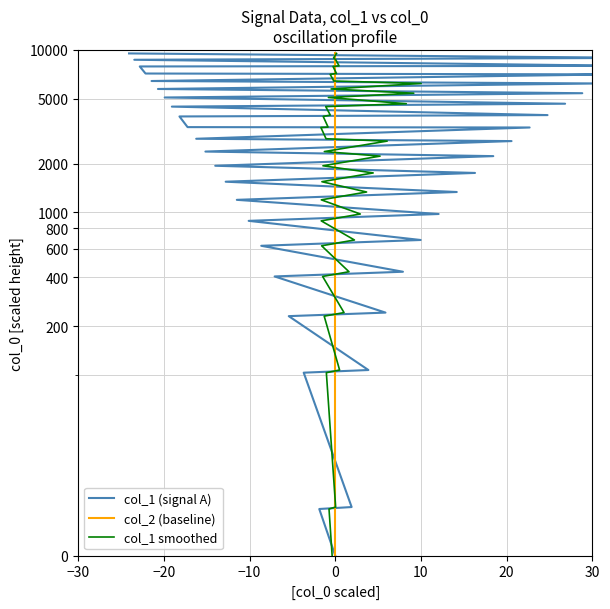

How many data points in col_1 smoothed are above 2749?

20